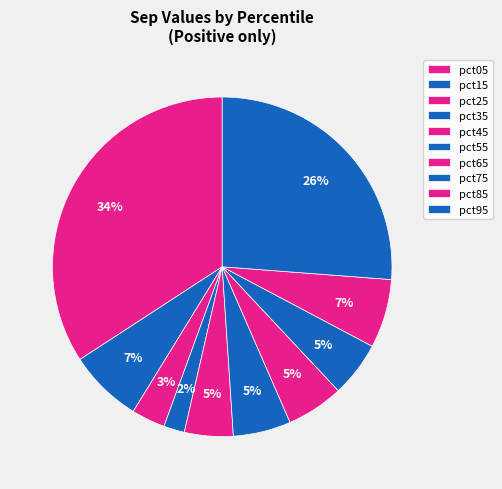

The pct35 slice represents 11% of the pie. True or false?

False